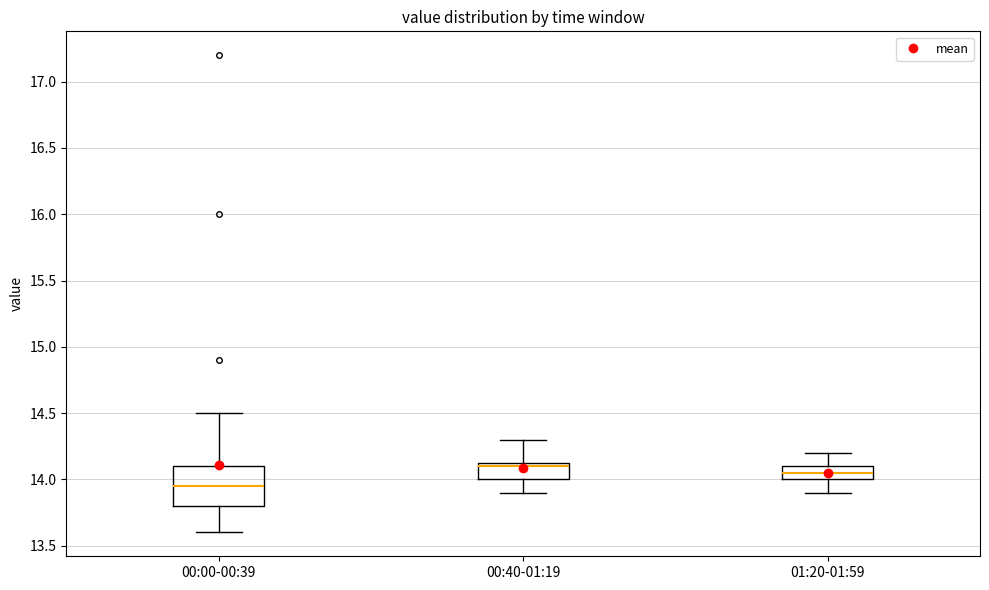

Comparing the boxes themselves (not the whiskers), which one is the tallest?

00:00-00:39